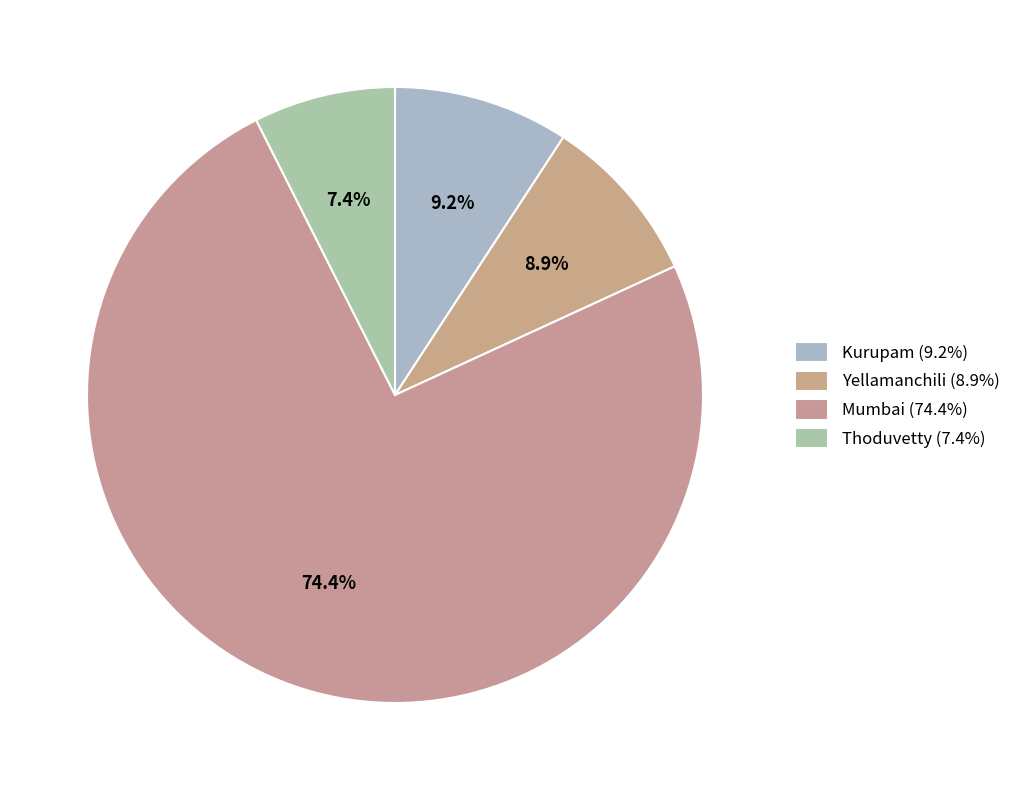

Which slice represents more than half of the pie?

Mumbai